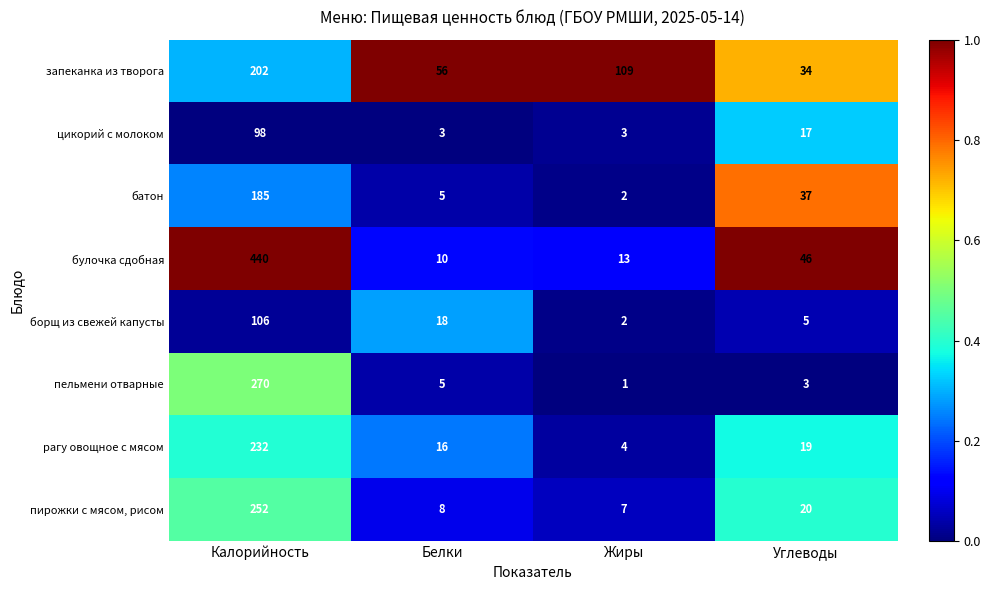

What is the difference between the maximum and second lowest values in the батон series?

180